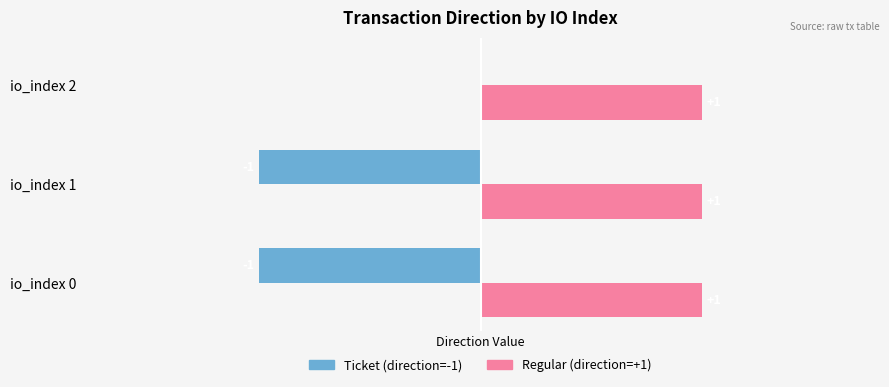

Is the value of Regular (direction=+1) at io_index 2 greater than the value of Ticket (direction=-1) at io_index 0?

Yes